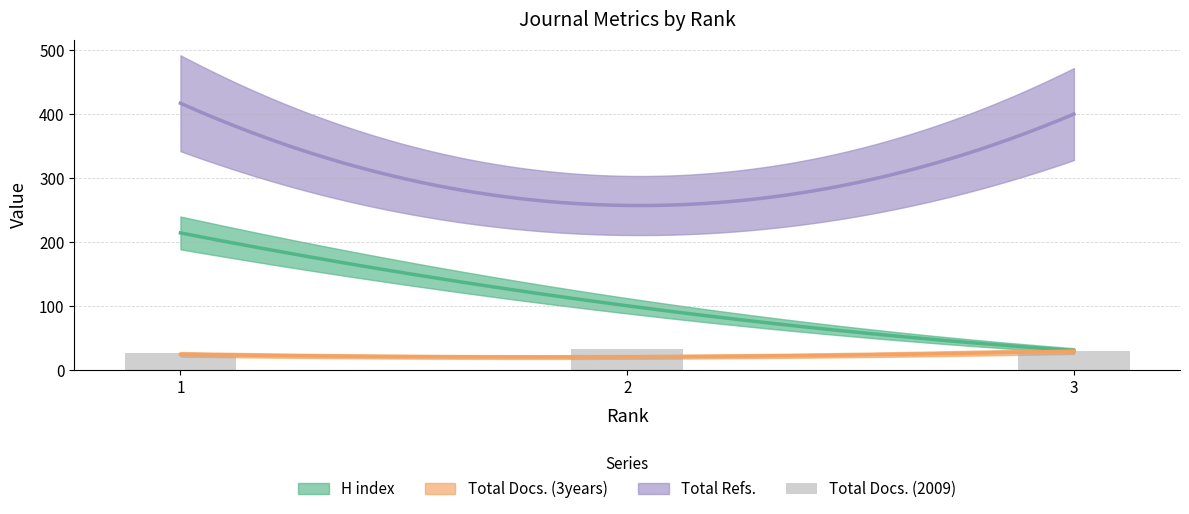

Count the values in the range 26 to 32.

3